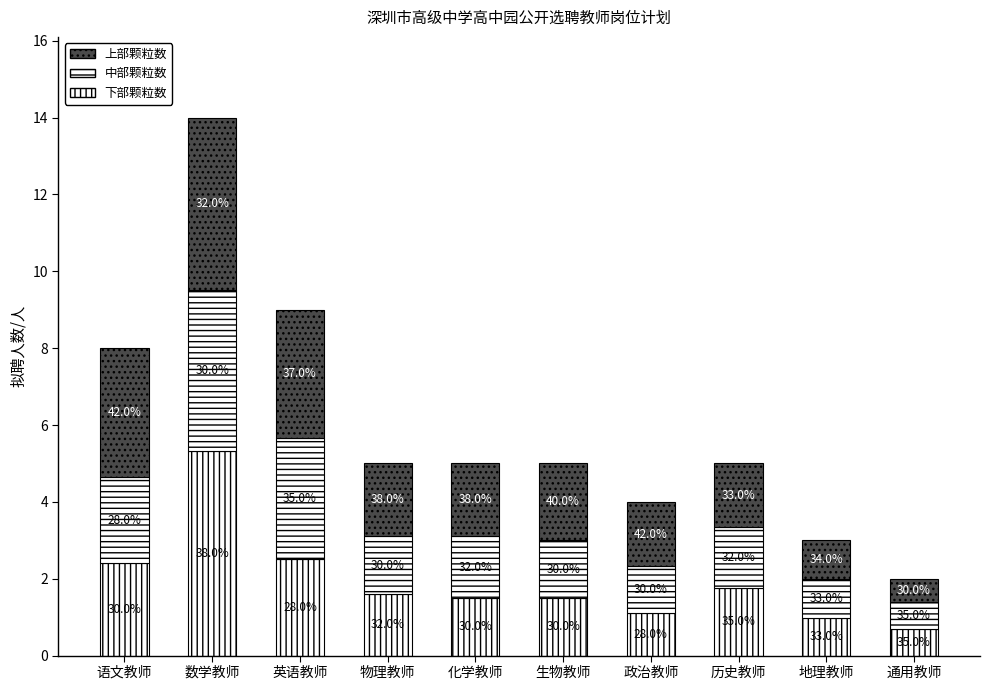

True or false: 上部颗粒数 has a value of 0.2 at 通用教师.

False